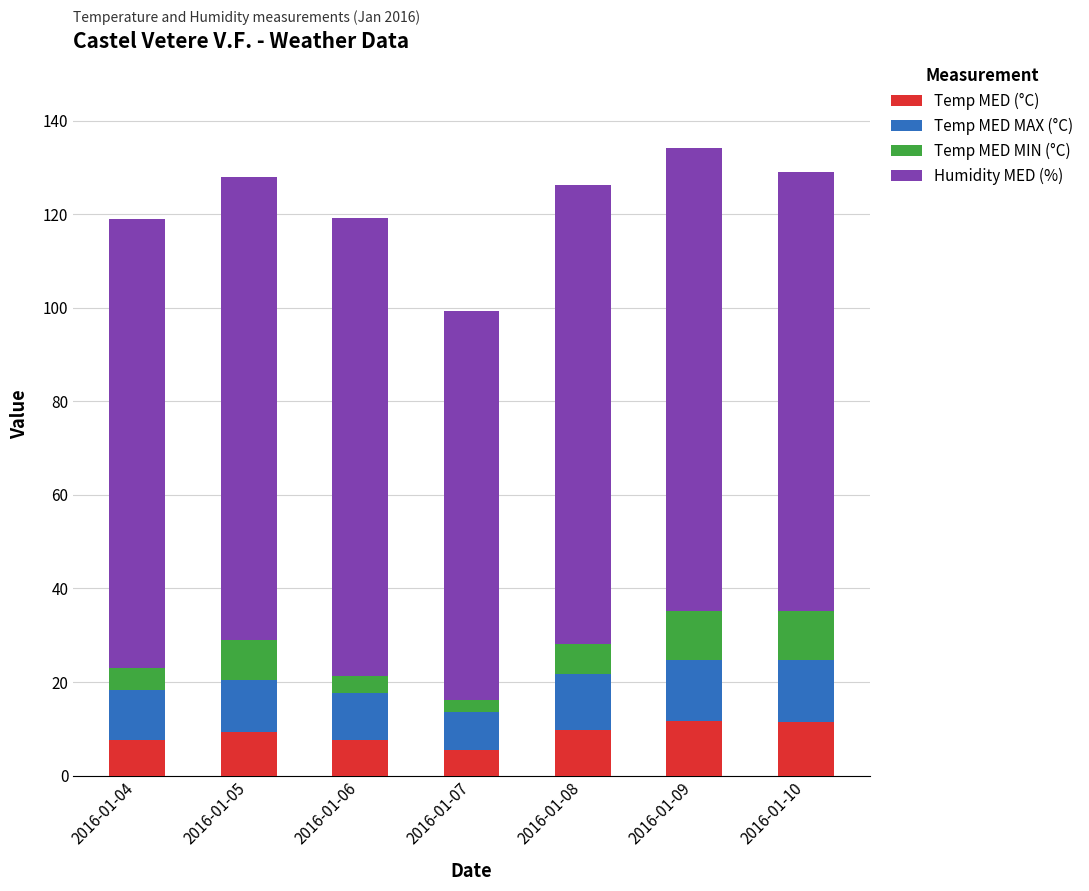

What is the average value of the Temp MED (°C) series?

9.0